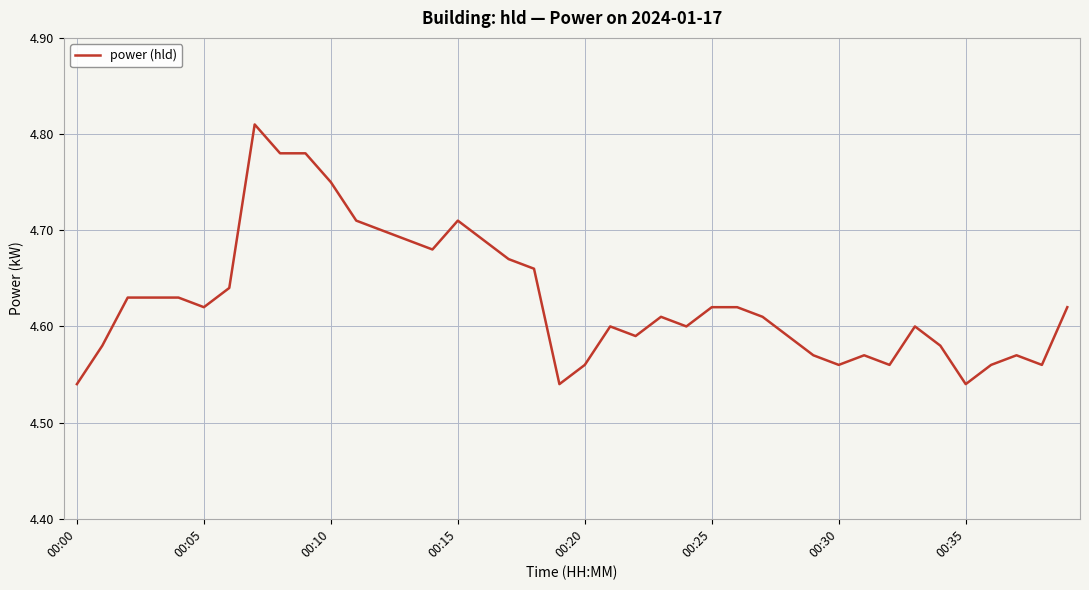

Does the chart have visible grid lines?

Yes